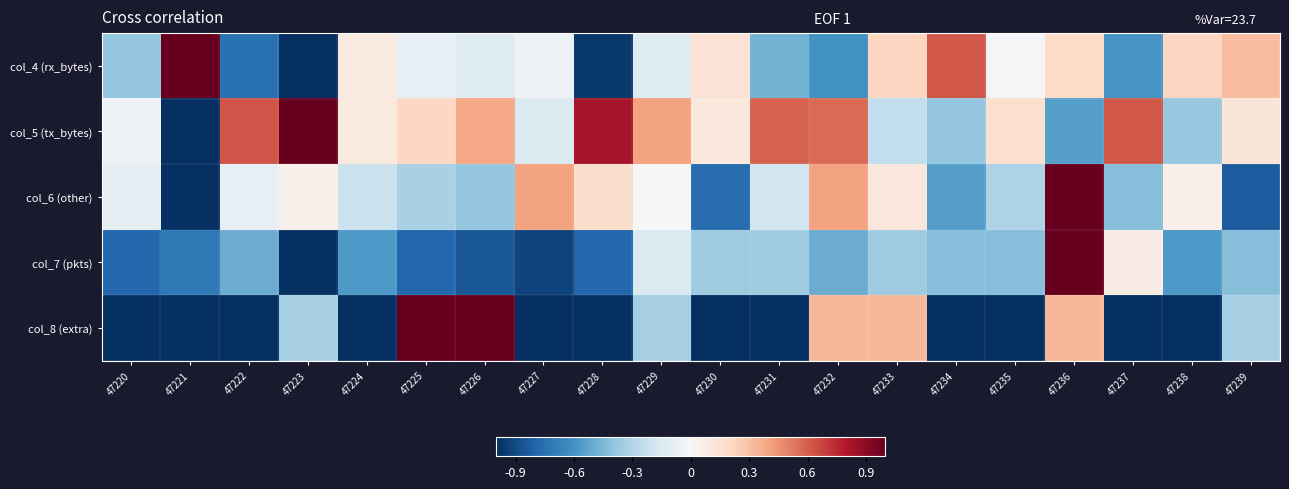

Reading left to right, transcribe all the data shown in this chart.

col_4 (rx_bytes): 47220=-0.4	47221=1.0	47222=-0.7	47223=-1.0	47224=0.1	47225=-0.1	47226=-0.1	47227=-0.1	47228=-1.0	47229=-0.1	47230=0.1	47231=-0.5	47232=-0.6	47233=0.2	47234=0.6	47235=-0.0	47236=0.2	47237=-0.6	47238=0.2	47239=0.3
col_5 (tx_bytes): 47220=-0.1	47221=-1.0	47222=0.6	47223=1.0	47224=0.1	47225=0.2	47226=0.4	47227=-0.1	47228=0.8	47229=0.4	47230=0.1	47231=0.6	47232=0.6	47233=-0.2	47234=-0.4	47235=0.2	47236=-0.5	47237=0.6	47238=-0.4	47239=0.1
col_6 (other): 47220=-0.1	47221=-1.0	47222=-0.1	47223=0.1	47224=-0.2	47225=-0.3	47226=-0.4	47227=0.4	47228=0.2	47229=0.0	47230=-0.8	47231=-0.2	47232=0.4	47233=0.1	47234=-0.5	47235=-0.3	47236=1.0	47237=-0.4	47238=0.1	47239=-0.8
col_7 (pkts): 47220=-0.8	47221=-0.7	47222=-0.5	47223=-1.0	47224=-0.6	47225=-0.8	47226=-0.9	47227=-0.9	47228=-0.8	47229=-0.1	47230=-0.4	47231=-0.4	47232=-0.5	47233=-0.4	47234=-0.4	47235=-0.4	47236=1.0	47237=0.1	47238=-0.6	47239=-0.4
col_8 (extra): 47220=-1.0	47221=-1.0	47222=-1.0	47223=-0.3	47224=-1.0	47225=1.0	47226=1.0	47227=-1.0	47228=-1.0	47229=-0.3	47230=-1.0	47231=-1.0	47232=0.3	47233=0.3	47234=-1.0	47235=-1.0	47236=0.3	47237=-1.0	47238=-1.0	47239=-0.3